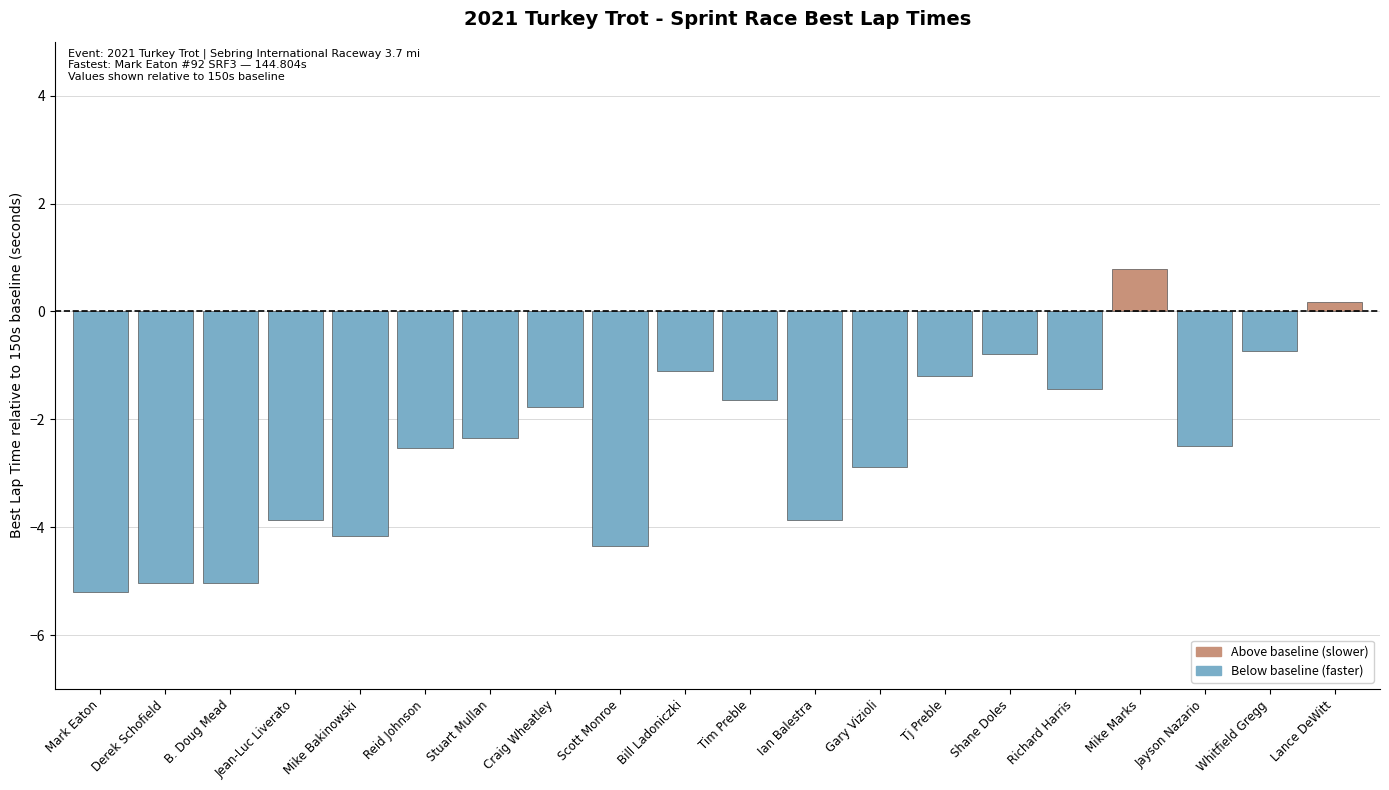

What is the minimum value shown in the chart?

-5.2